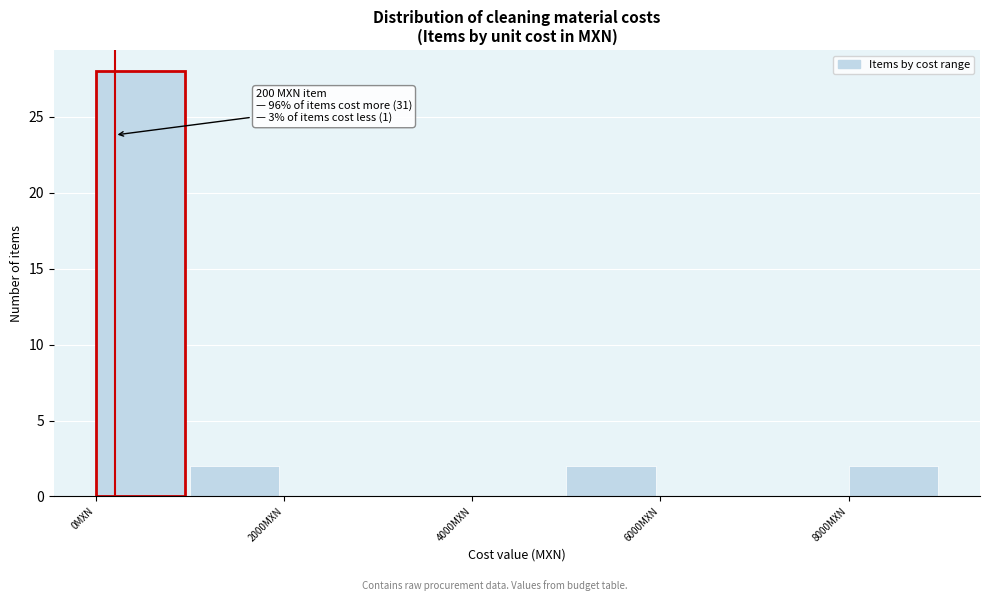

Over which range of the x-axis is the bar tallest?

0 to 1000